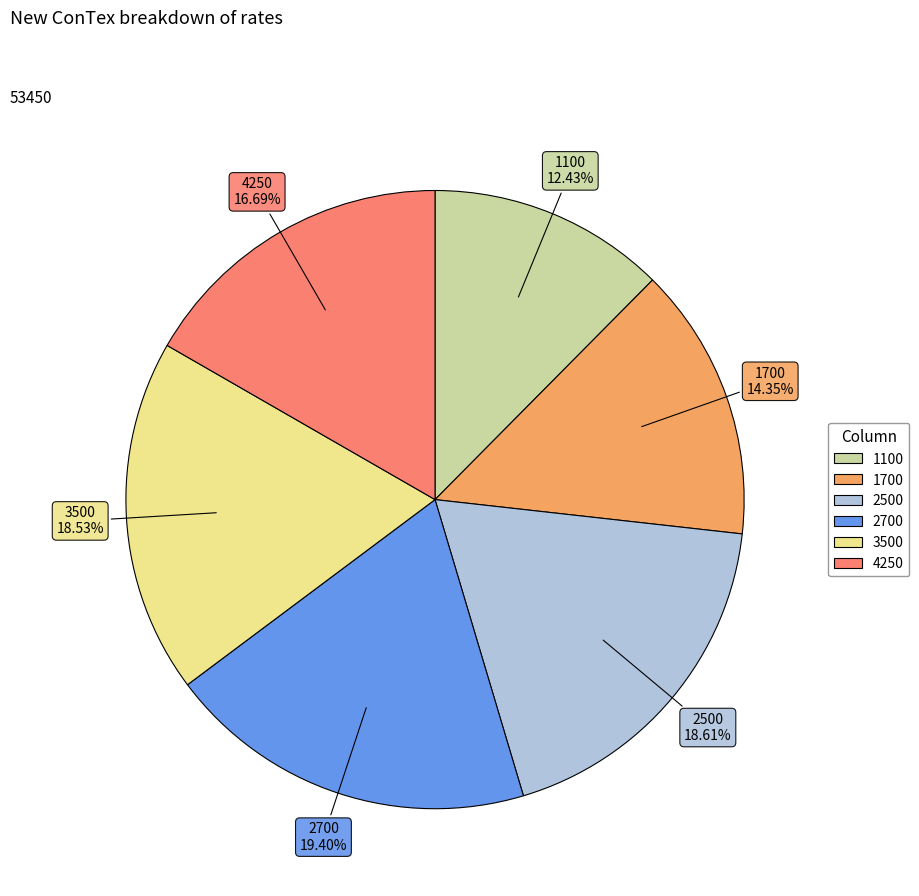

Combined, what portion of the pie is 2500 and 3500?

37.1%